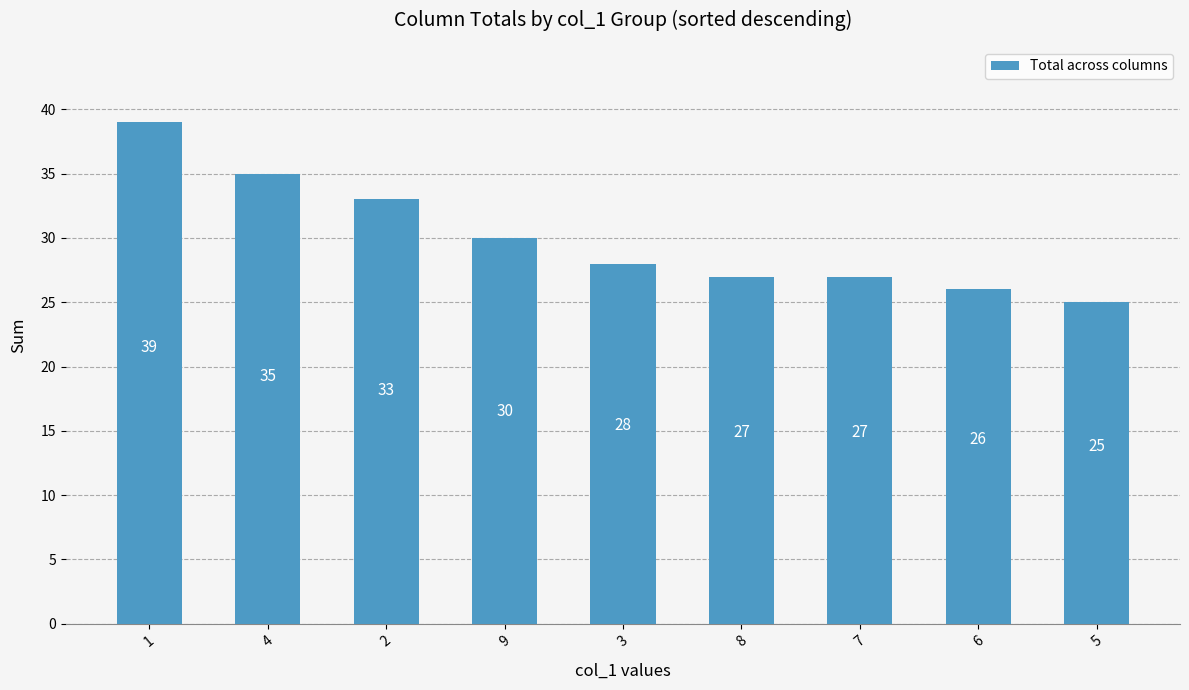

What is the smallest value displayed?

25